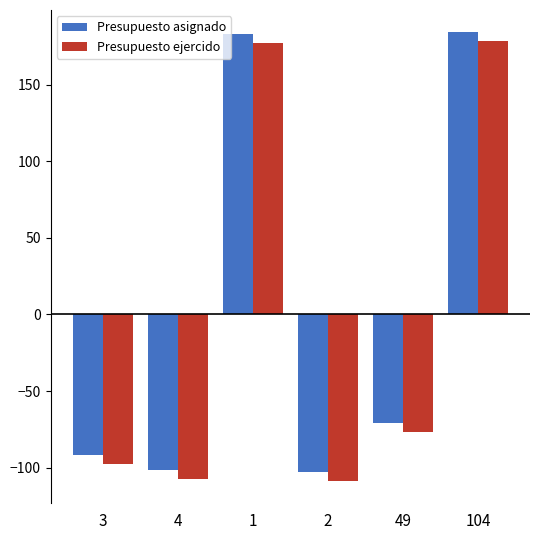

Are the bars horizontal?

No